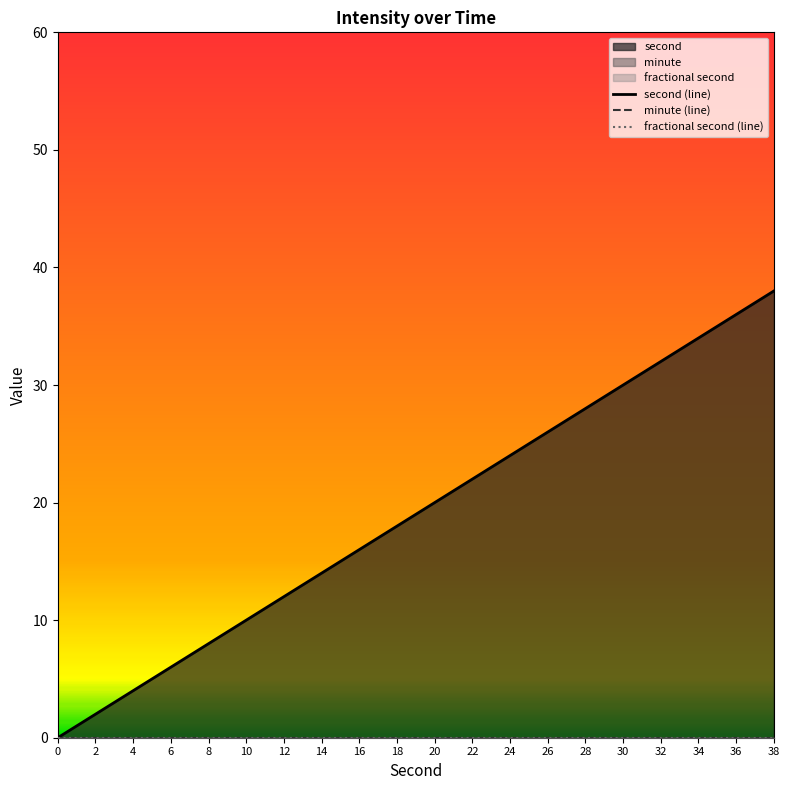

Reading left to right, list all the values displayed in this chart.

second (line): 0=0	2=2	4=4	6=6	8=8	10=10	12=12	14=14	16=16	18=18	20=20	22=22	24=24	26=26	28=28	30=30	32=32	34=34	36=36	38=38
minute (line): 0=0	2=0	4=0	6=0	8=0	10=0	12=0	14=0	16=0	18=0	20=0	22=0	24=0	26=0	28=0	30=0	32=0	34=0	36=0	38=0
fractional second (line): 0=0	2=0	4=0	6=0	8=0	10=0	12=0	14=0	16=0	18=0	20=0	22=0	24=0	26=0	28=0	30=0	32=0	34=0	36=0	38=0